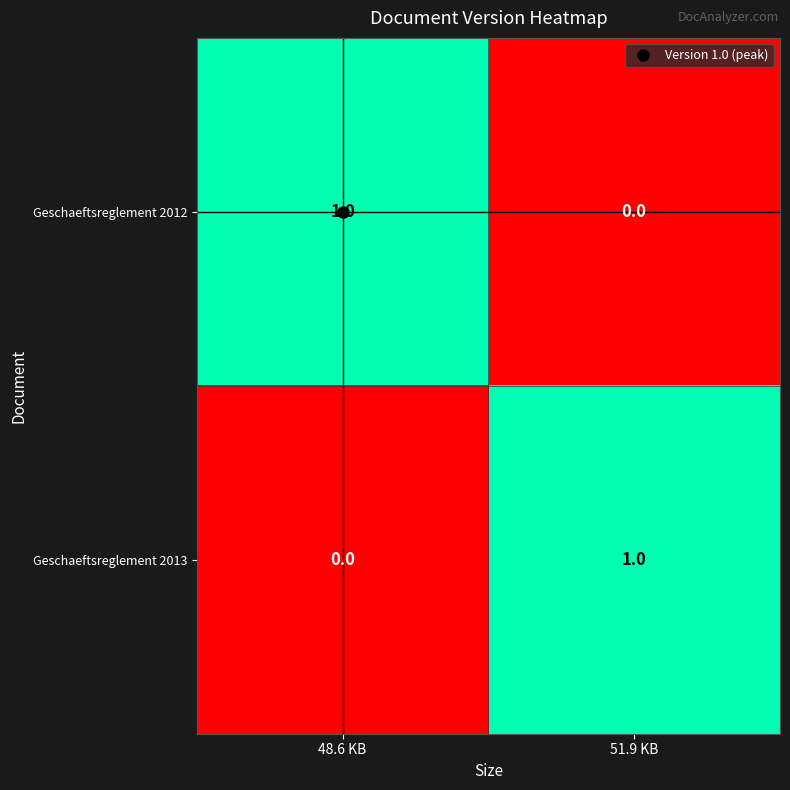

At 51.9 KB, list the series in order from smallest to largest.

Geschaeftsreglement 2012, Geschaeftsreglement 2013